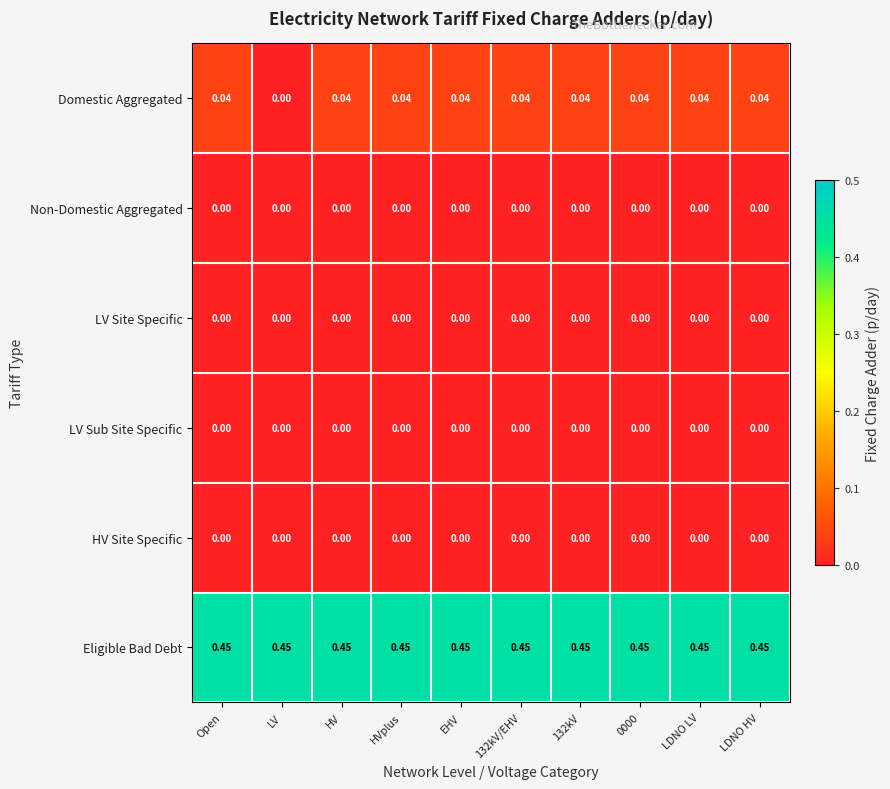

Count the number of categories in the chart.

10